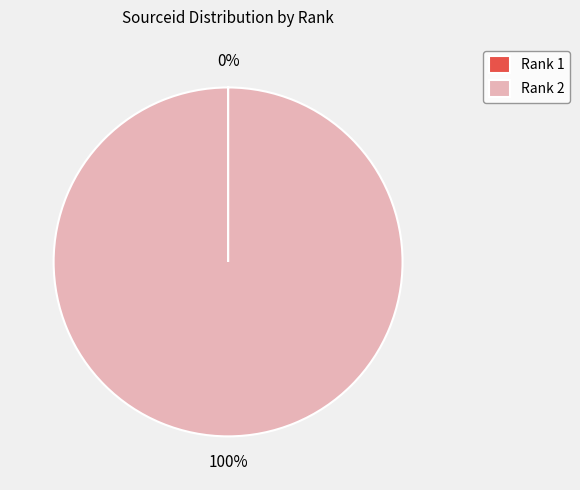

Does any single category account for the majority?

Yes